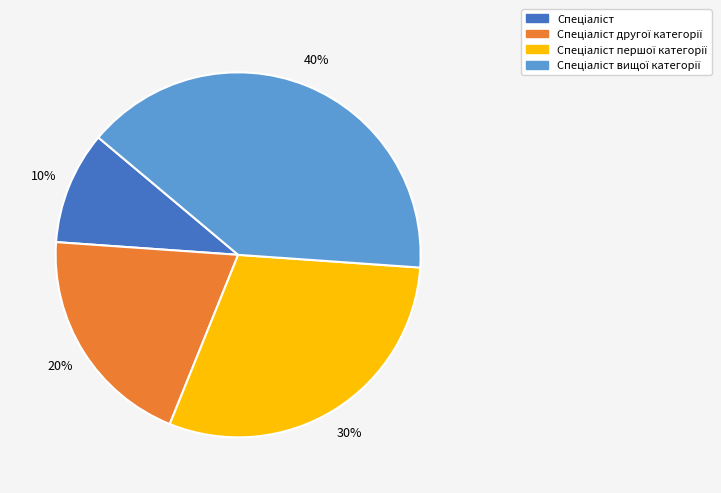

To the nearest percent, what is the average slice percentage?

25%